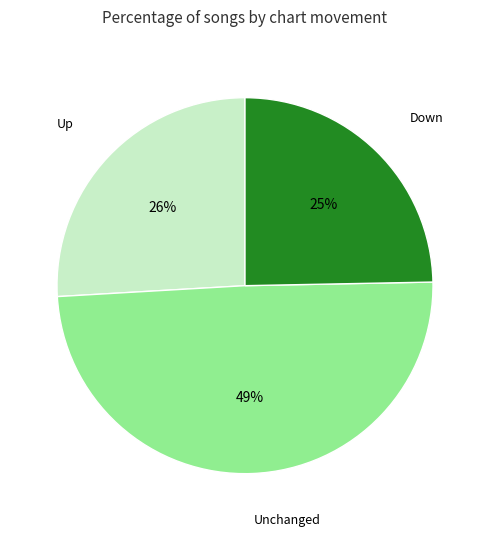

Count the number of slices in the pie.

3